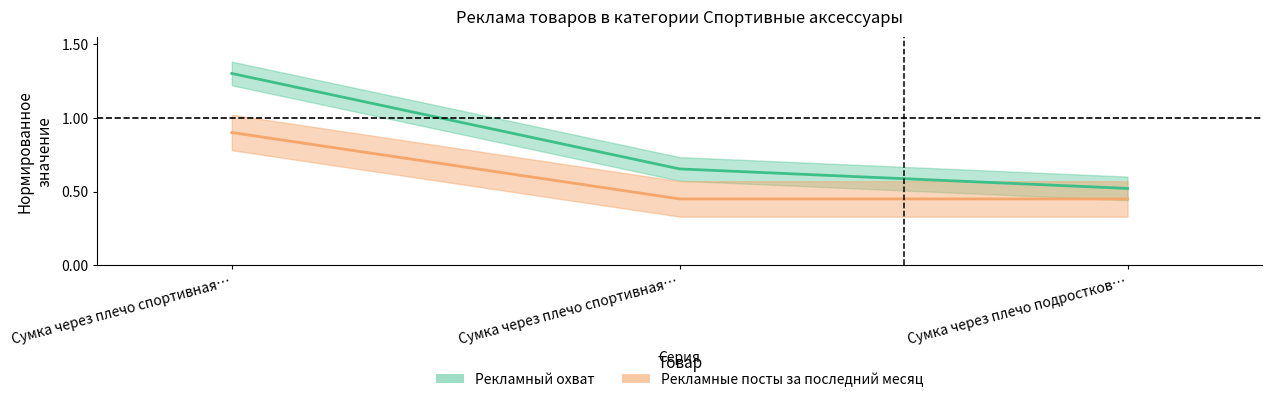

What is the sum of all Рекламные посты за последний месяц values?

1.8